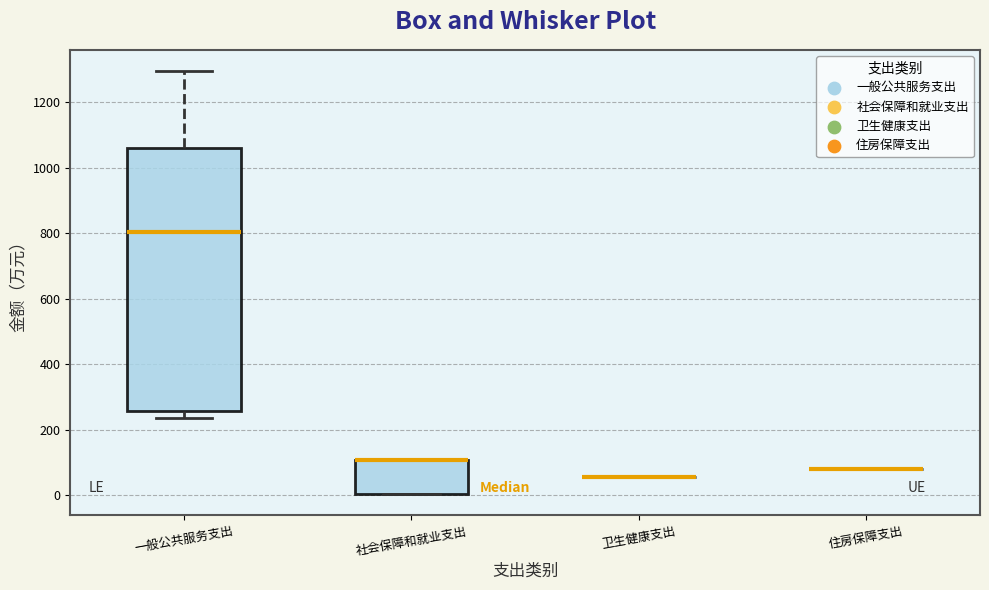

Reading left to right, transcribe this box plot: for each box, give where its median line is, the range the box spans, and where its two whiskers end, as read against the y-axis. The values are not printed on the chart, so give them approximately, as read against the axis.

一般公共服务支出: median 800, box 260 to 1060, whiskers 240 to 1300
社会保障和就业支出: median 100 (drawn on the box's upper edge), box 0 to 100, whiskers 0 to 120
卫生健康支出: box collapsed to a line at 60, whiskers 60 to 60
住房保障支出: box collapsed to a line at 80, whiskers 80 to 80